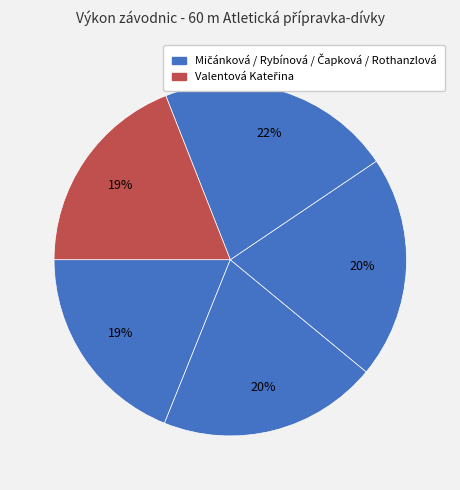

Count the number of slices in the pie.

5